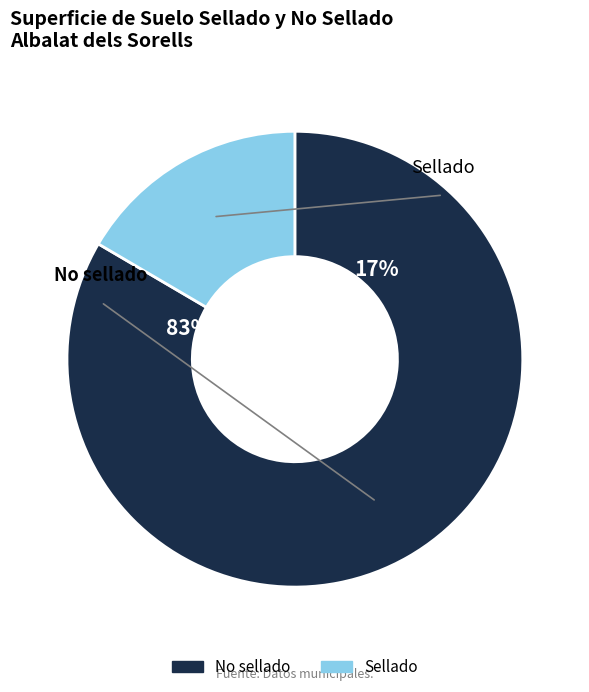

Which has a higher value, Sellado or No sellado?

No sellado